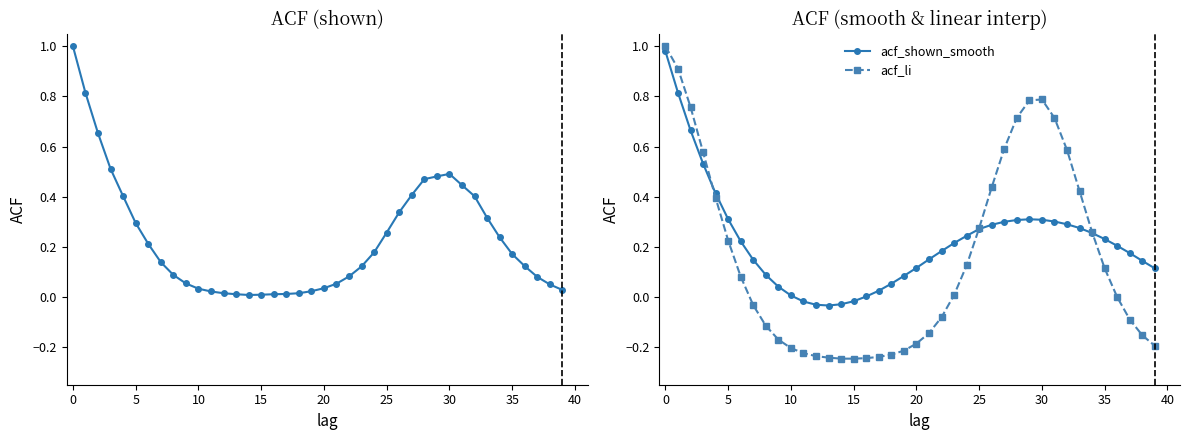

How many values in acf_li are above zero?

20